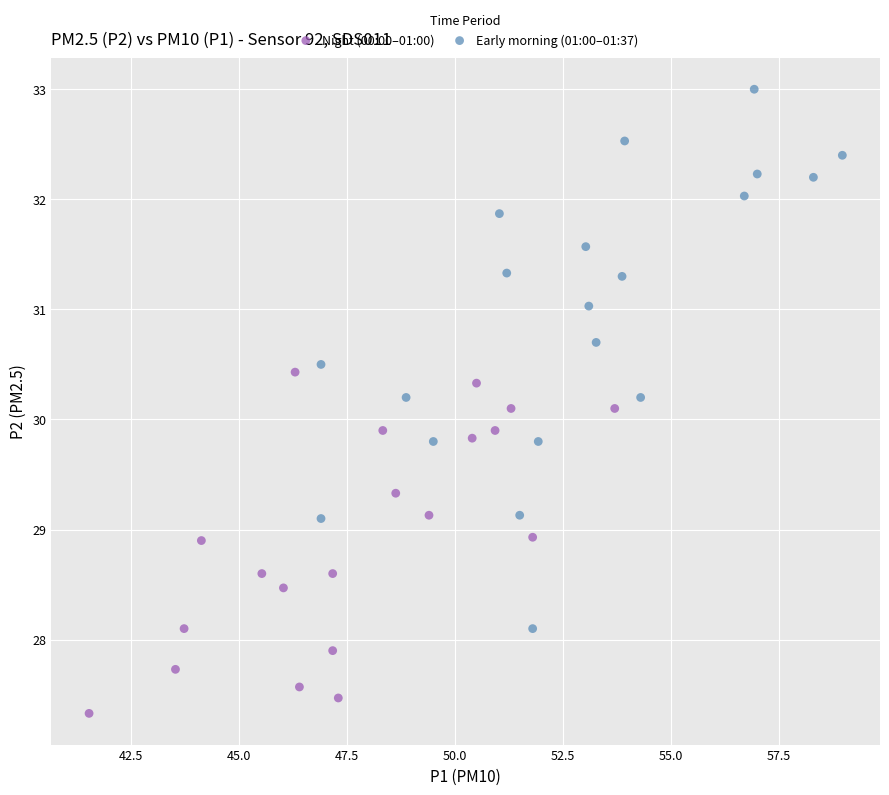

Which series reaches the maximum Y coordinate?

Early morning (01:00–01:37)